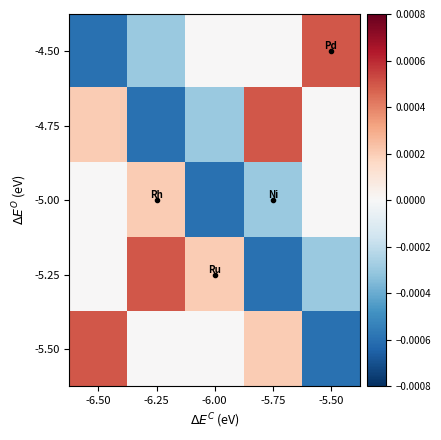

At how many categories does at least one series exceed 0?

5